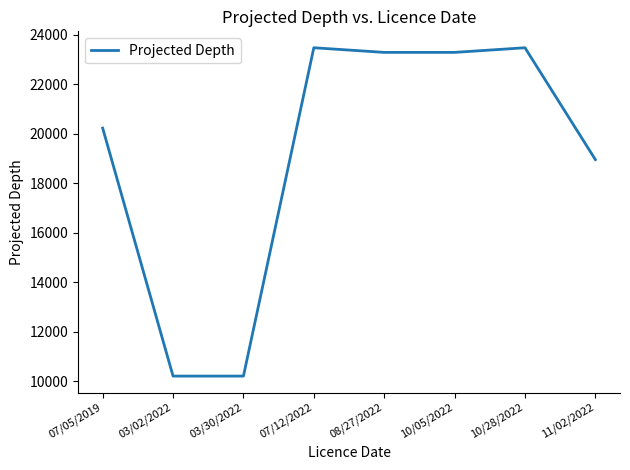

How many lines are shown in the chart?

1